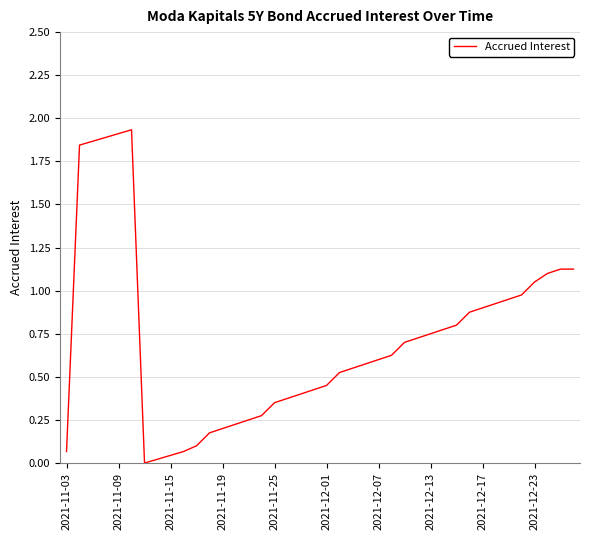

Is it true that the value at 2021-12-23 is 0.5?

False